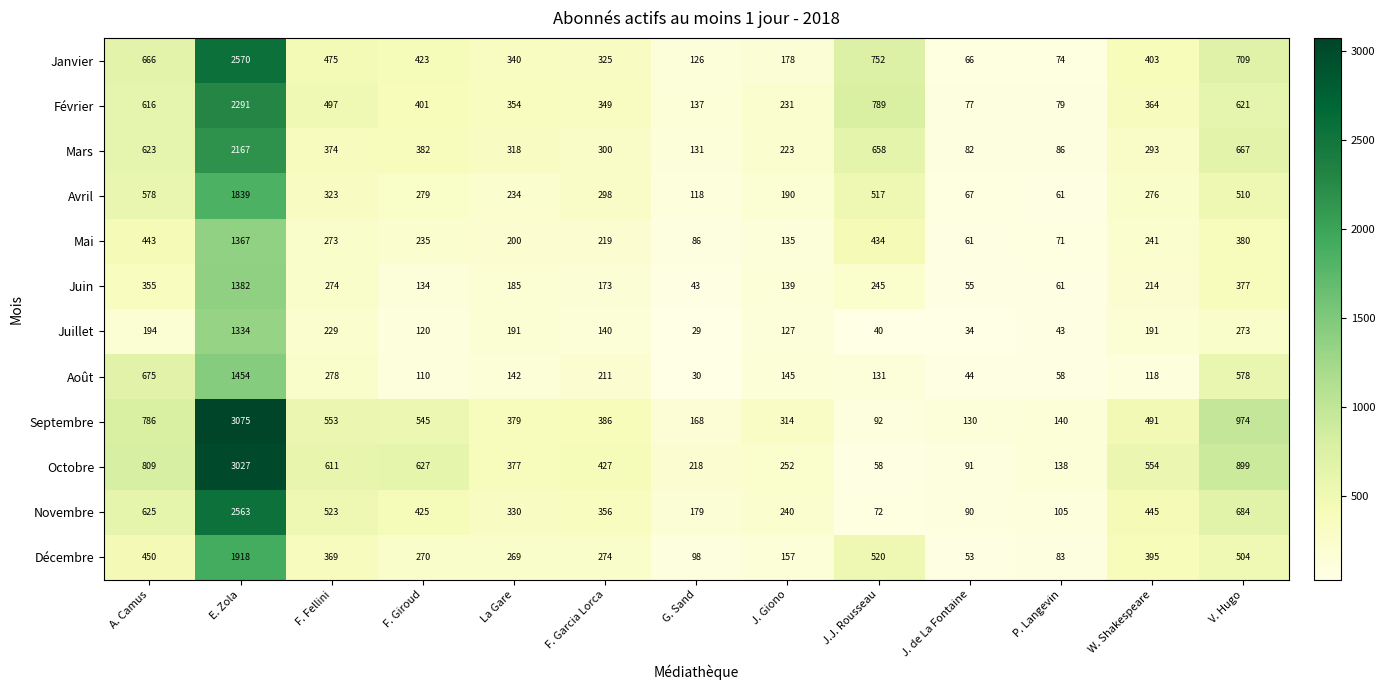

What is the highest value of the Novembre series?

2563